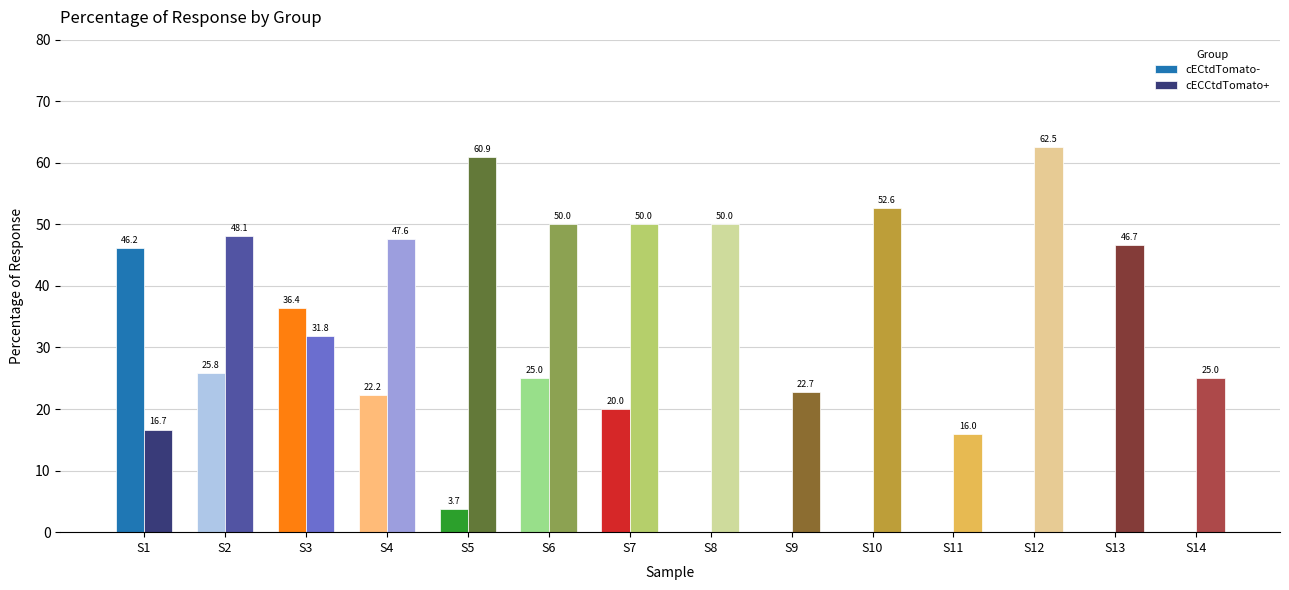

True or false: cECCtdTomato+ has a value of 84.9 at S5.

False